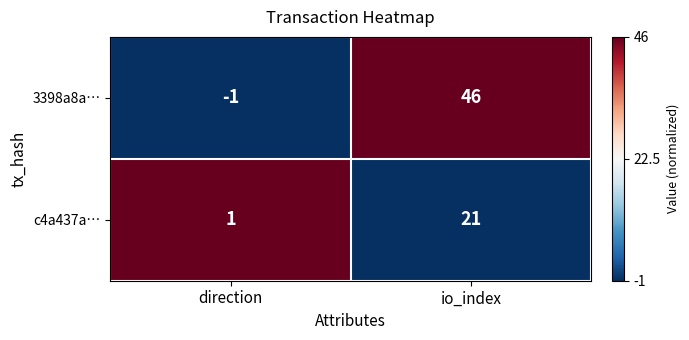

How many categories are shown in the chart?

2